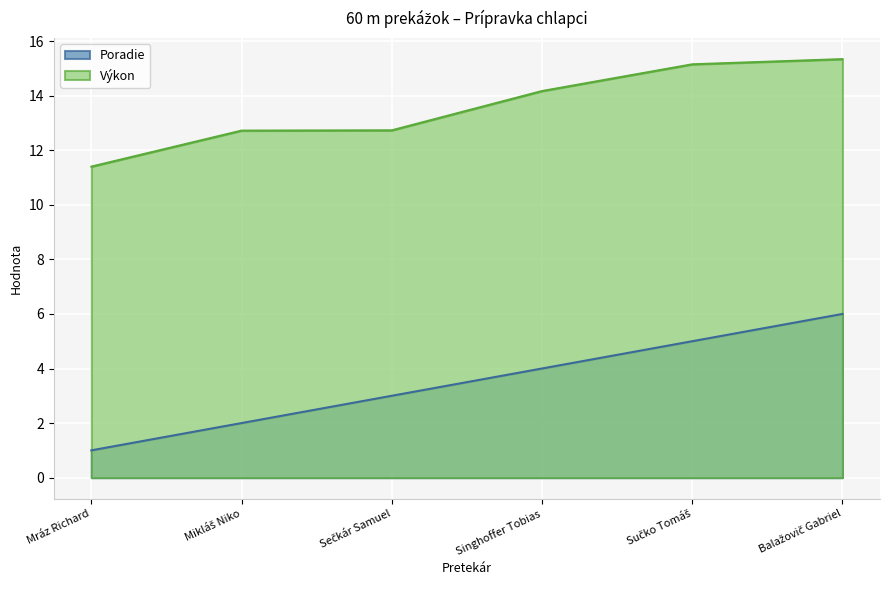

What is the label of the 4th point from the left?

Singhoffer Tobias